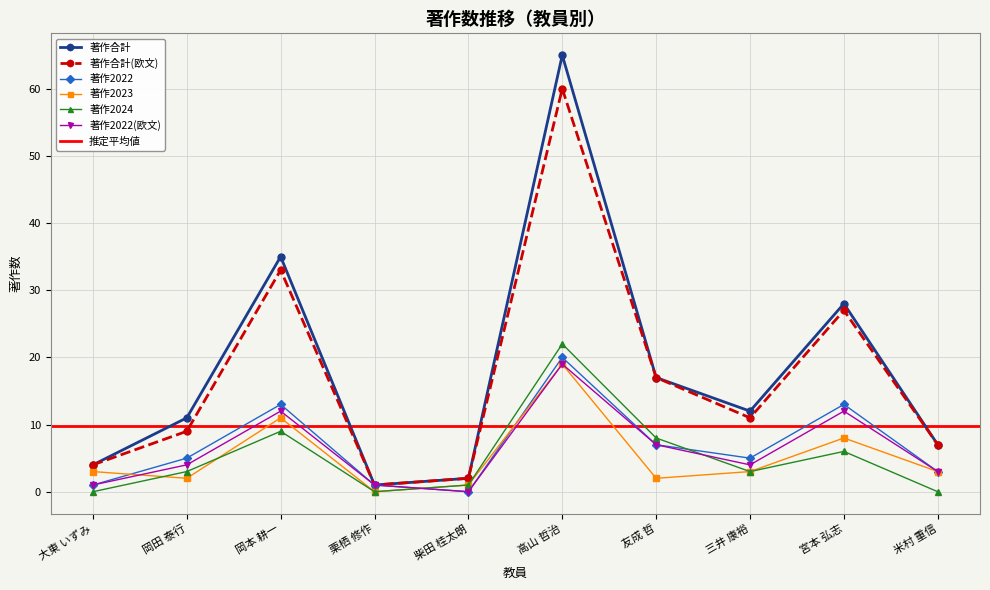

At which category is the sum across all series the highest?

高山 哲治